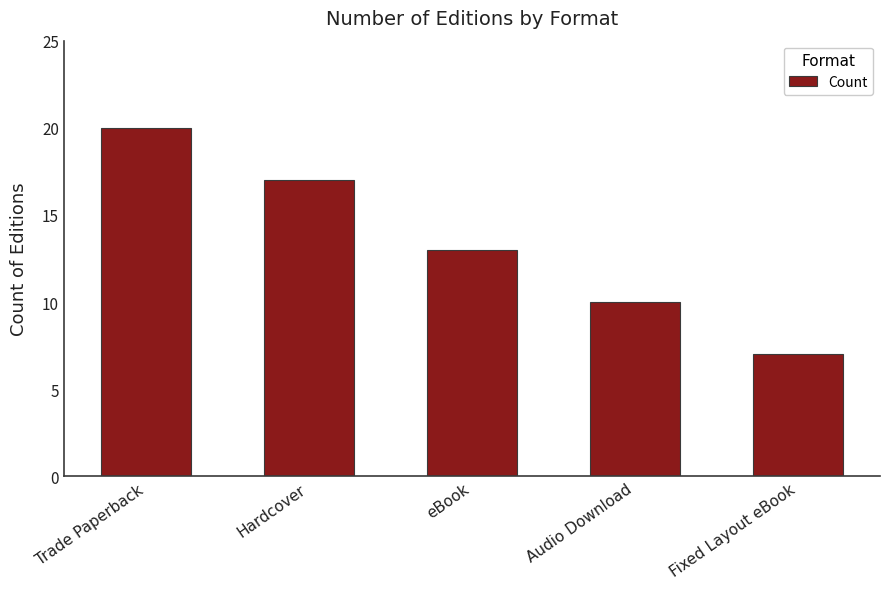

What is the sum of the values at Audio Download and Hardcover?

27